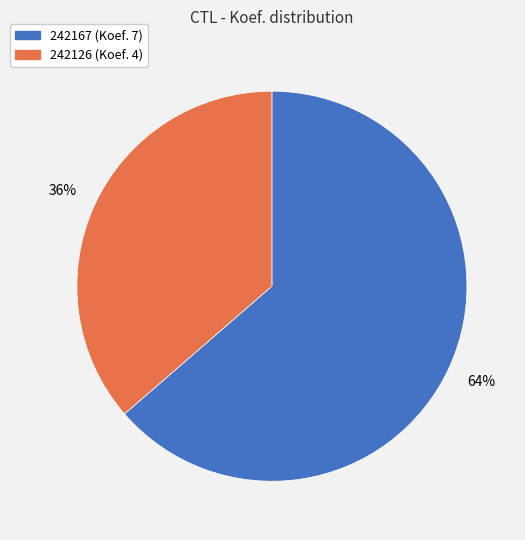

Combined, do 242167 and 242126 account for over 50%?

Yes